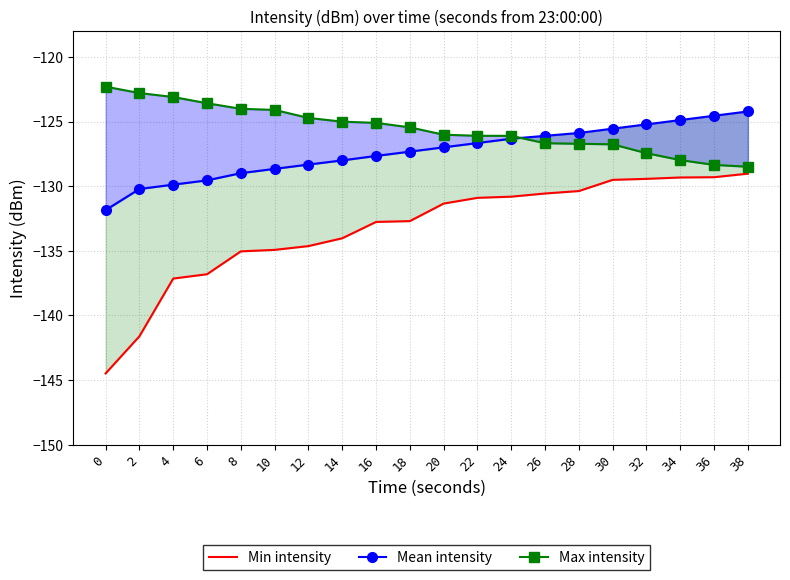

At which category is the sum across all series the highest?

38